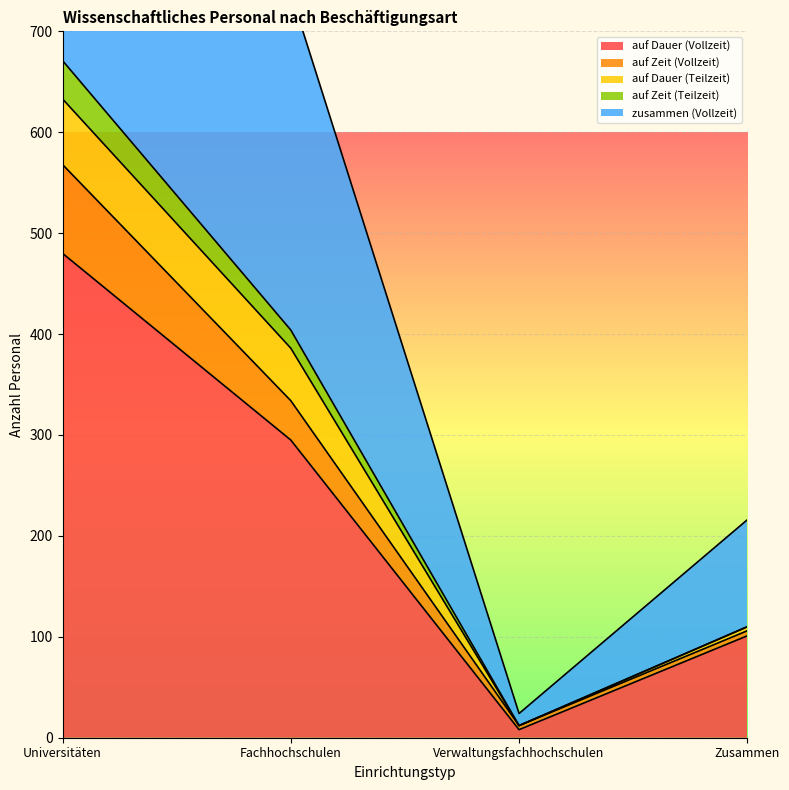

Between Universitäten and Verwaltungsfachhochschulen, which series saw the biggest shift?

zusammen (Vollzeit)